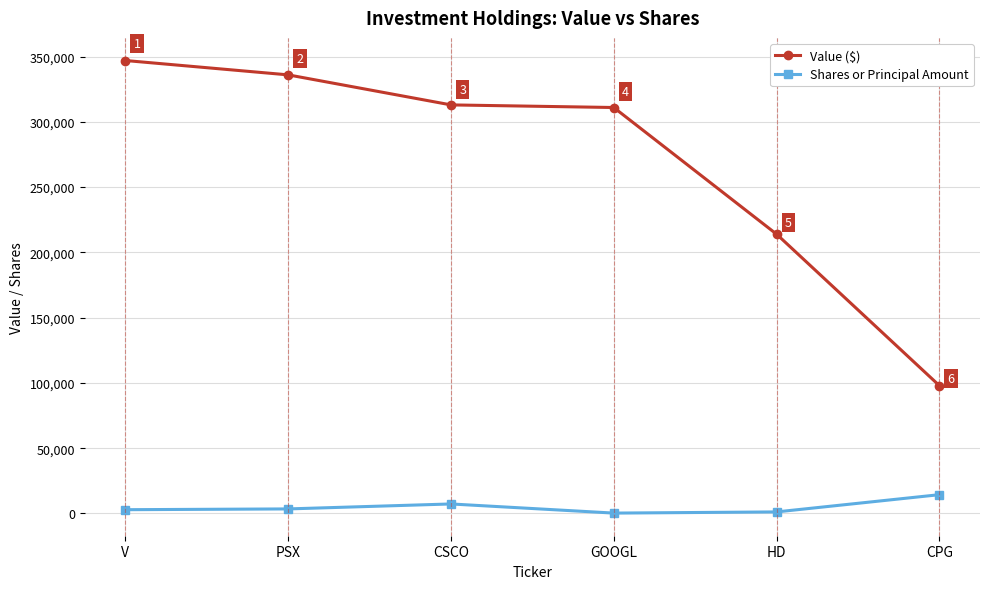

True or false: Shares or Principal Amount and Value ($) cross at least once.

False